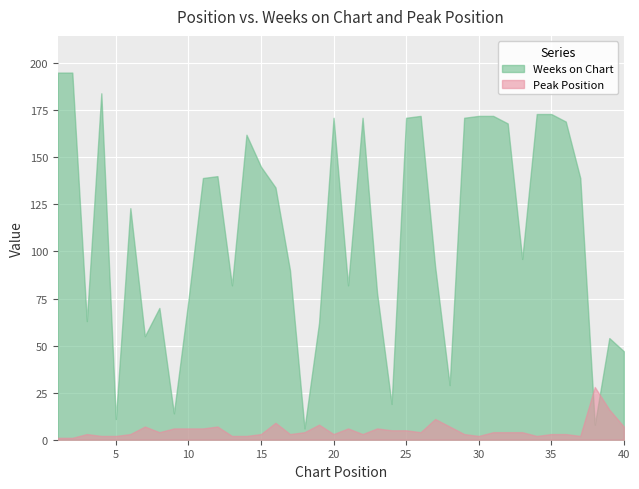

Rank the series by their maximum value, from lowest to highest.

Peak Position, Weeks on Chart